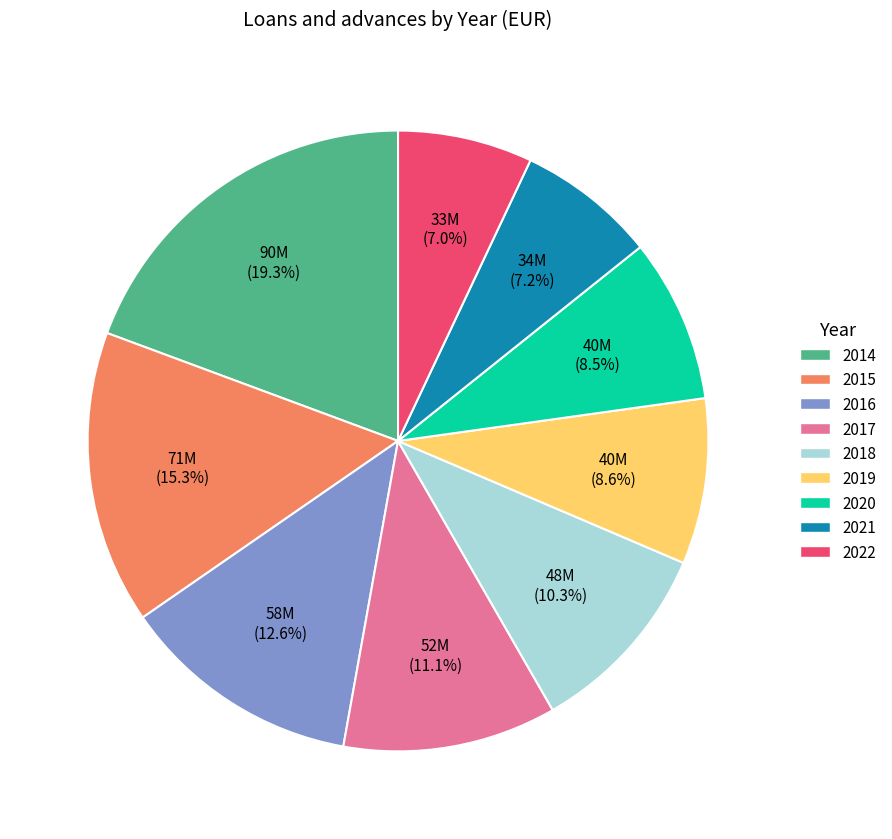

What is the largest slice in the pie chart?

2014